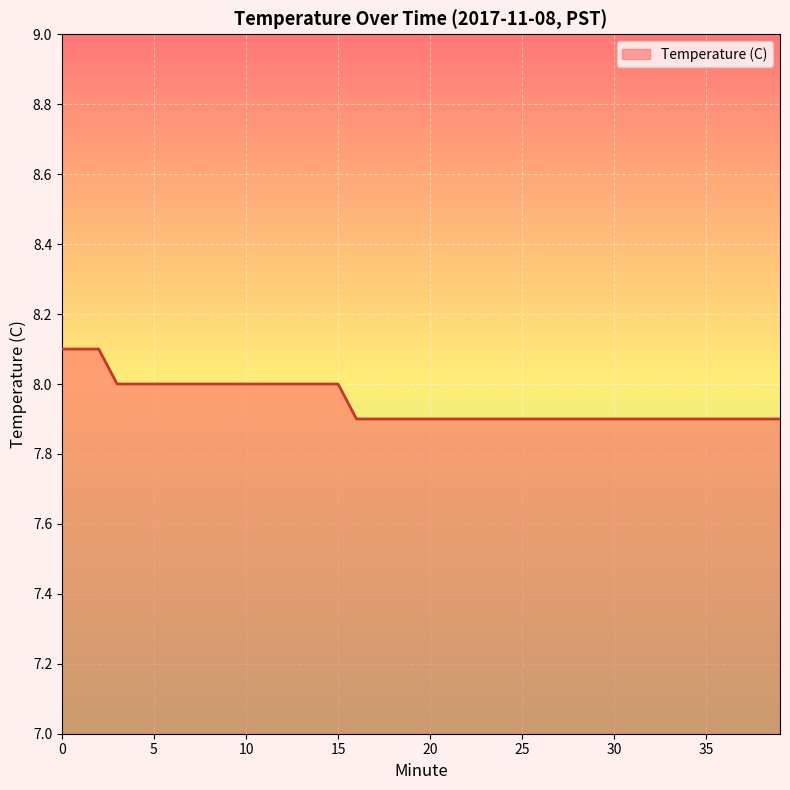

What is the greatest value displayed?

8.1